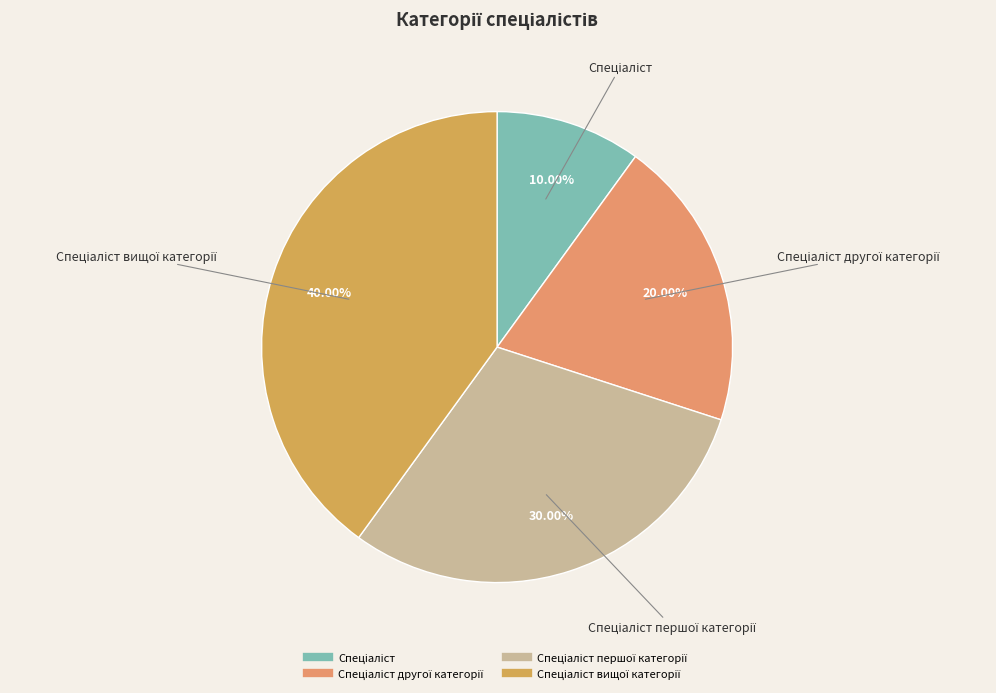

Does any single category account for the majority?

No